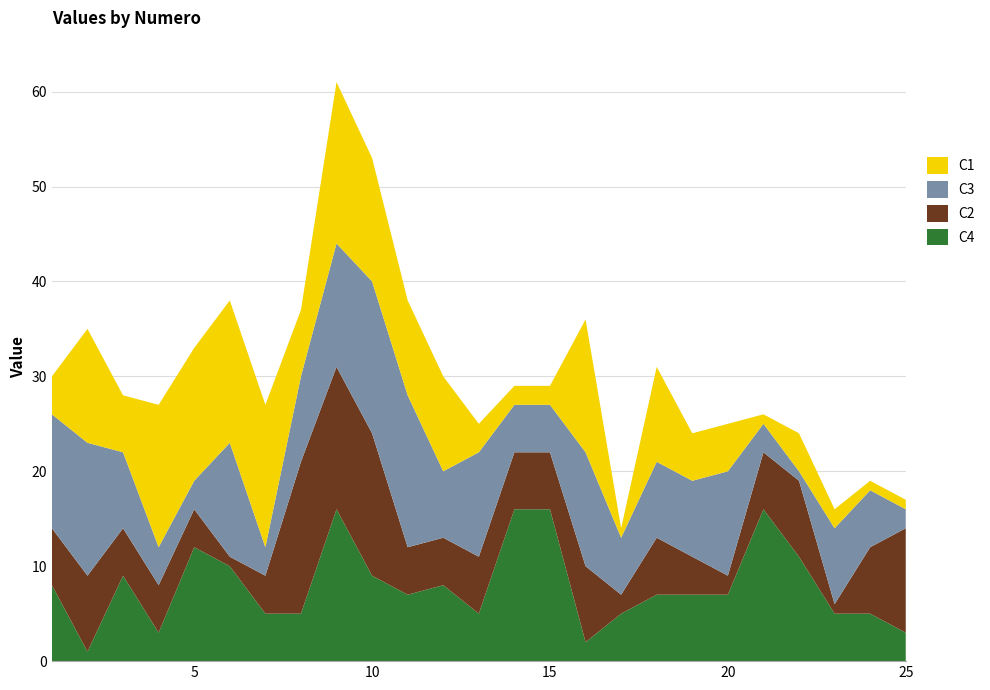

Reading left to right, list all the values displayed in this chart.

C4: 1=8	2=1	3=9	4=3	5=12	6=10	7=5	8=5	9=16	10=9	11=7	12=8	13=5	14=16	15=16	16=2	17=5	18=7	19=7	20=7	21=16	22=11	23=5	24=5	25=3
C2: 1=6	2=8	3=5	4=5	5=4	6=1	7=4	8=16	9=15	10=15	11=5	12=5	13=6	14=6	15=6	16=8	17=2	18=6	19=4	20=2	21=6	22=8	23=1	24=7	25=11
C3: 1=12	2=14	3=8	4=4	5=3	6=12	7=3	8=9	9=13	10=16	11=16	12=7	13=11	14=5	15=5	16=12	17=6	18=8	19=8	20=11	21=3	22=1	23=8	24=6	25=2
C1: 1=4	2=12	3=6	4=15	5=14	6=15	7=15	8=7	9=17	10=13	11=10	12=10	13=3	14=2	15=2	16=14	17=1	18=10	19=5	20=5	21=1	22=4	23=2	24=1	25=1